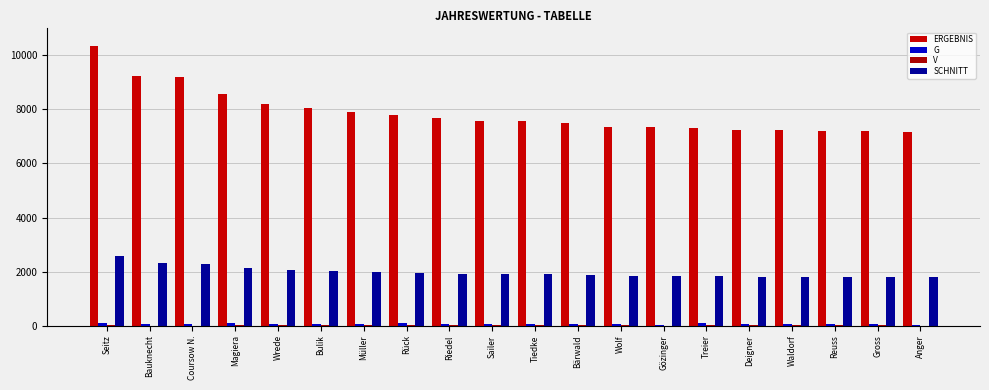

Which series changed the most between Müller and Treier?

ERGEBNIS